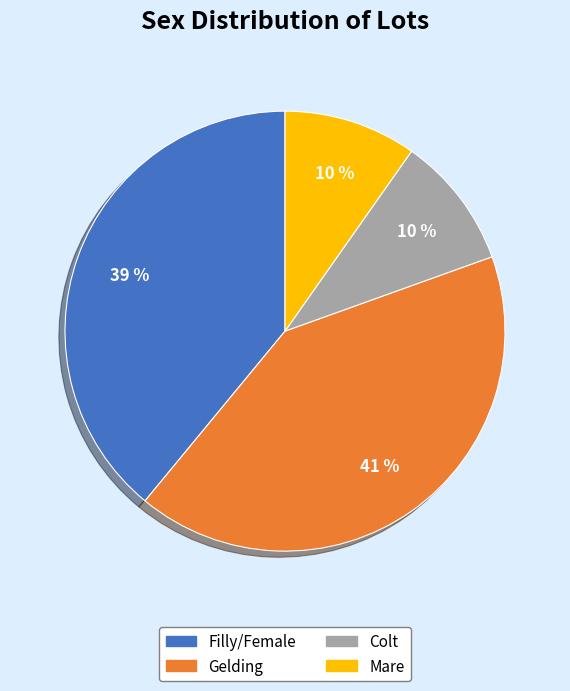

To the nearest percent, what is the average slice percentage?

25%